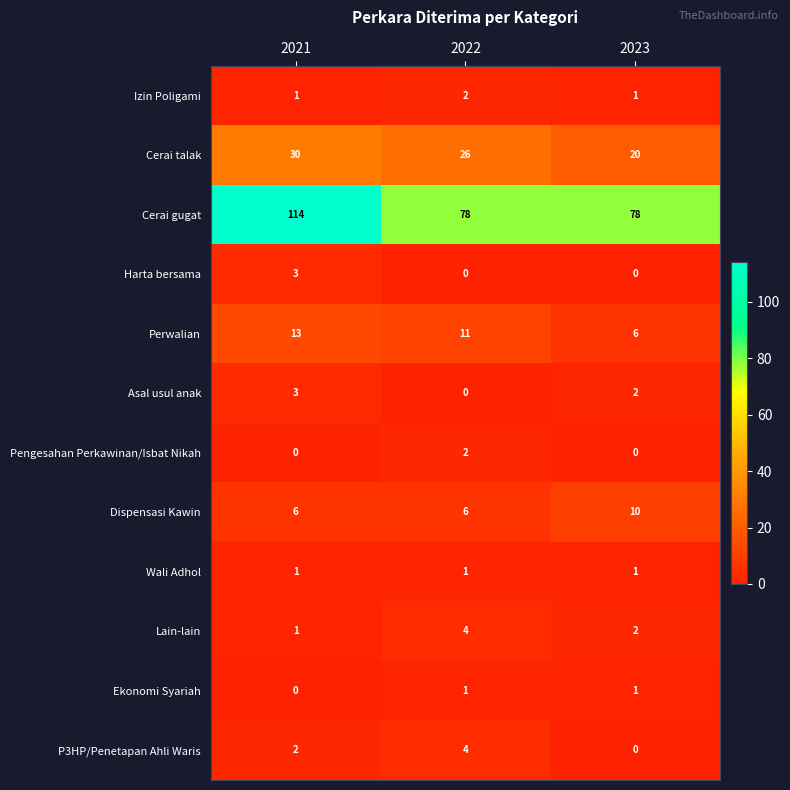

At which label is P3HP/Penetapan Ahli Waris closest to 2?

2021